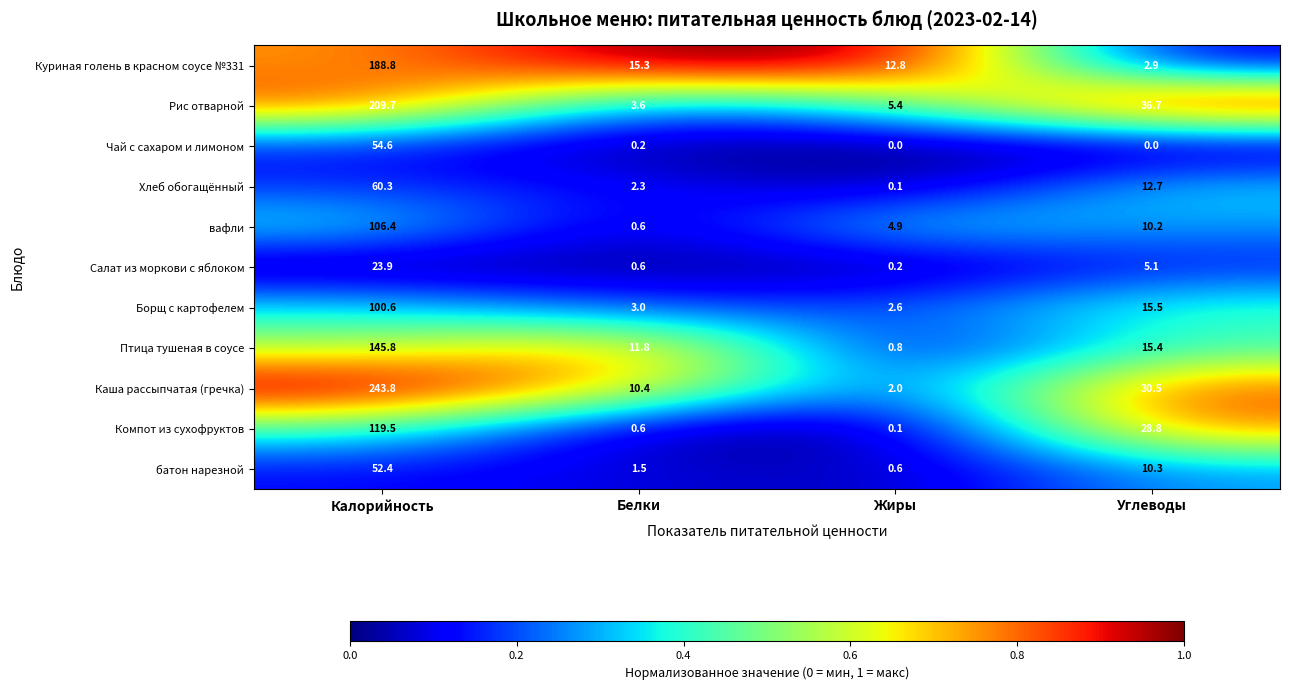

Which category has the lowest value in the Хлеб обогащённый series?

Жиры